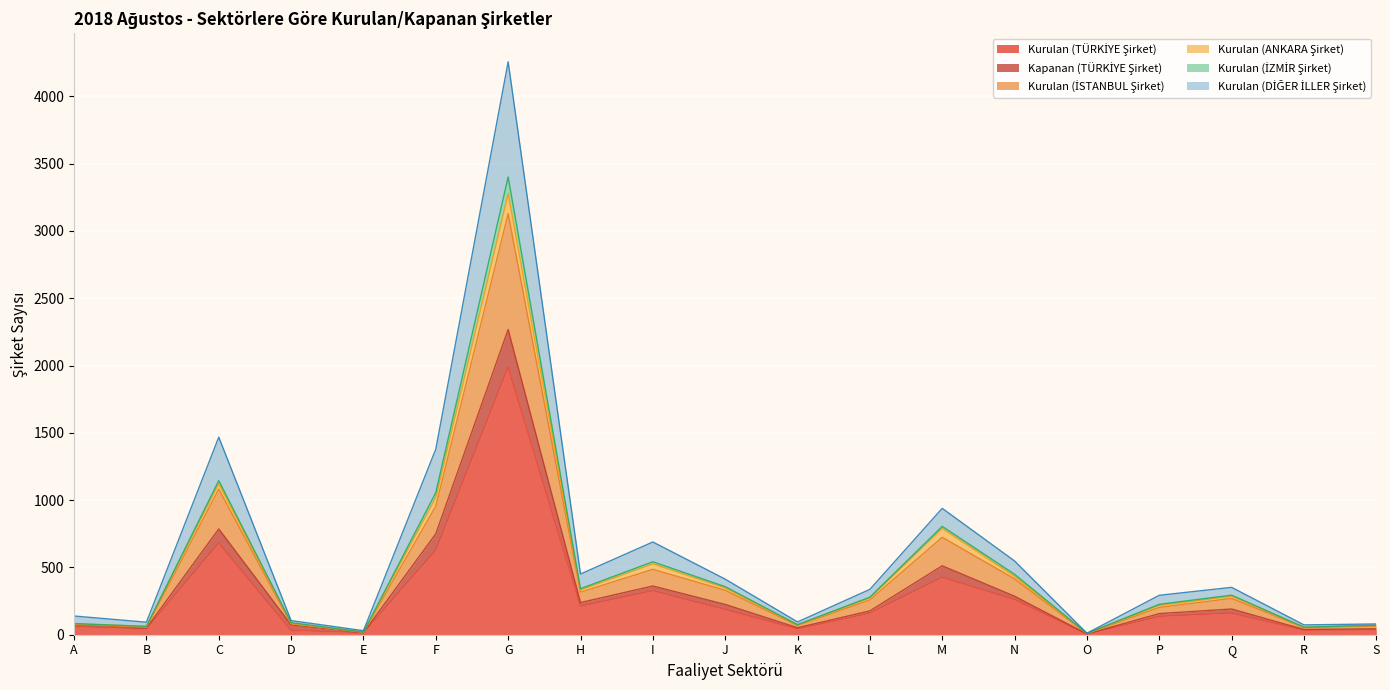

Rank the categories by Kurulan (TÜRKİYE Şirket) value from lowest to highest.

O, E, D, R, S, K, B, A, P, L, Q, J, H, N, I, M, F, C, G